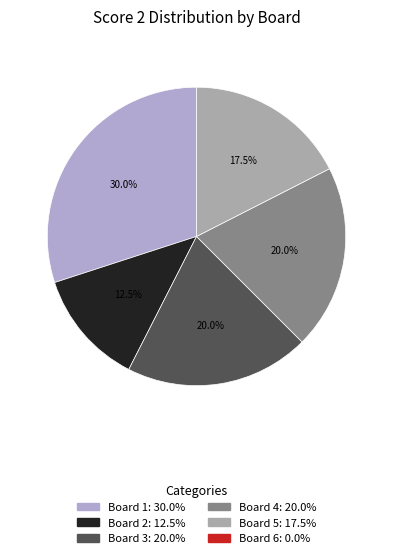

Which category has the biggest portion of the pie?

Board 1